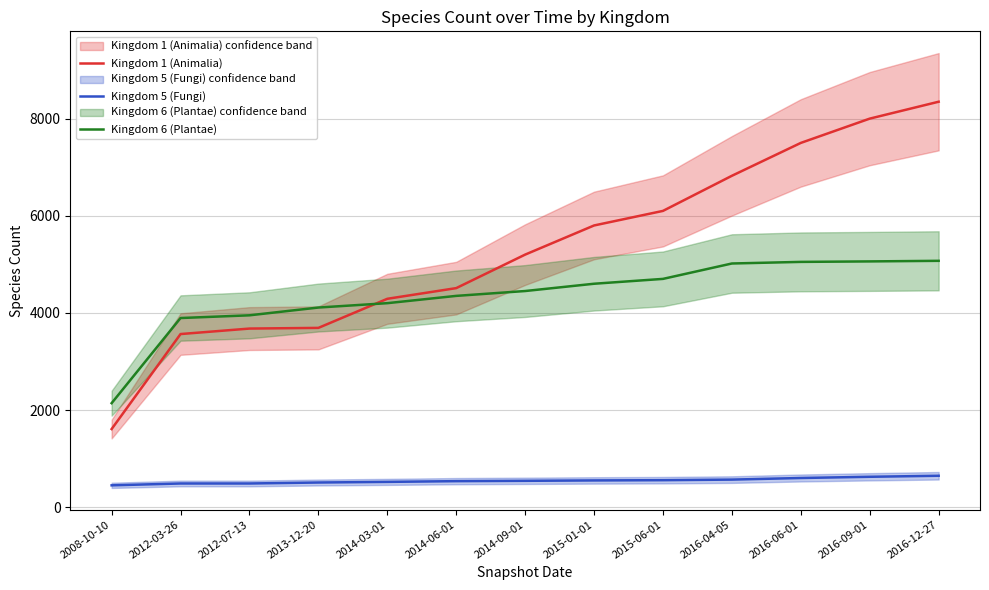

Count the number of data series in this chart.

3